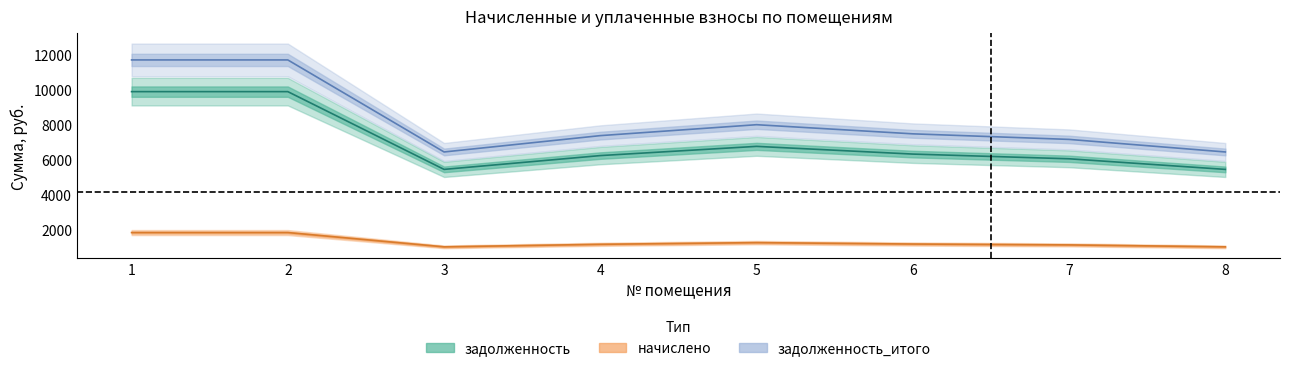

What is the total value across all series at 5?

16015.0